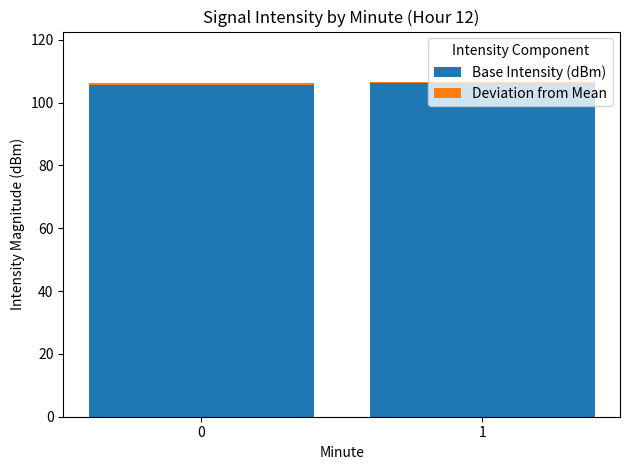

What value does the Base Intensity (dBm) series have at 0?

106.2